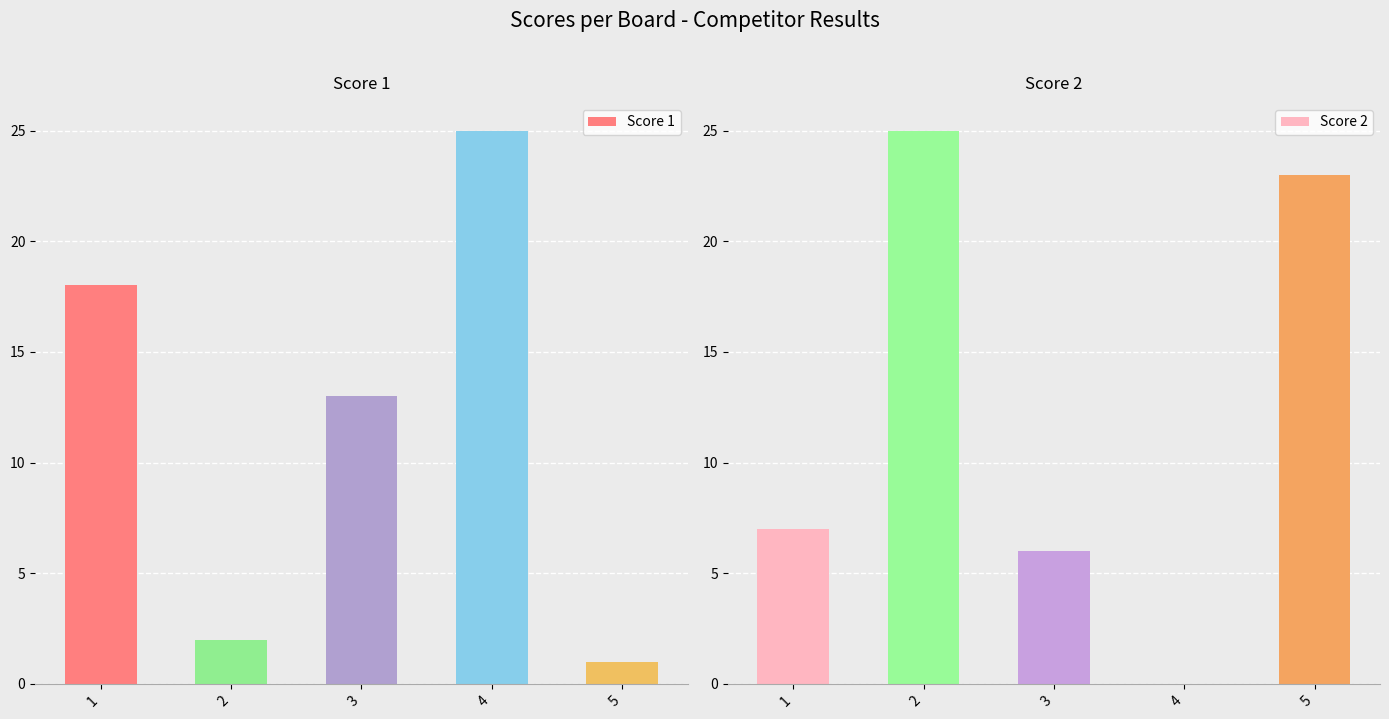

How many bars are there in each group?

2